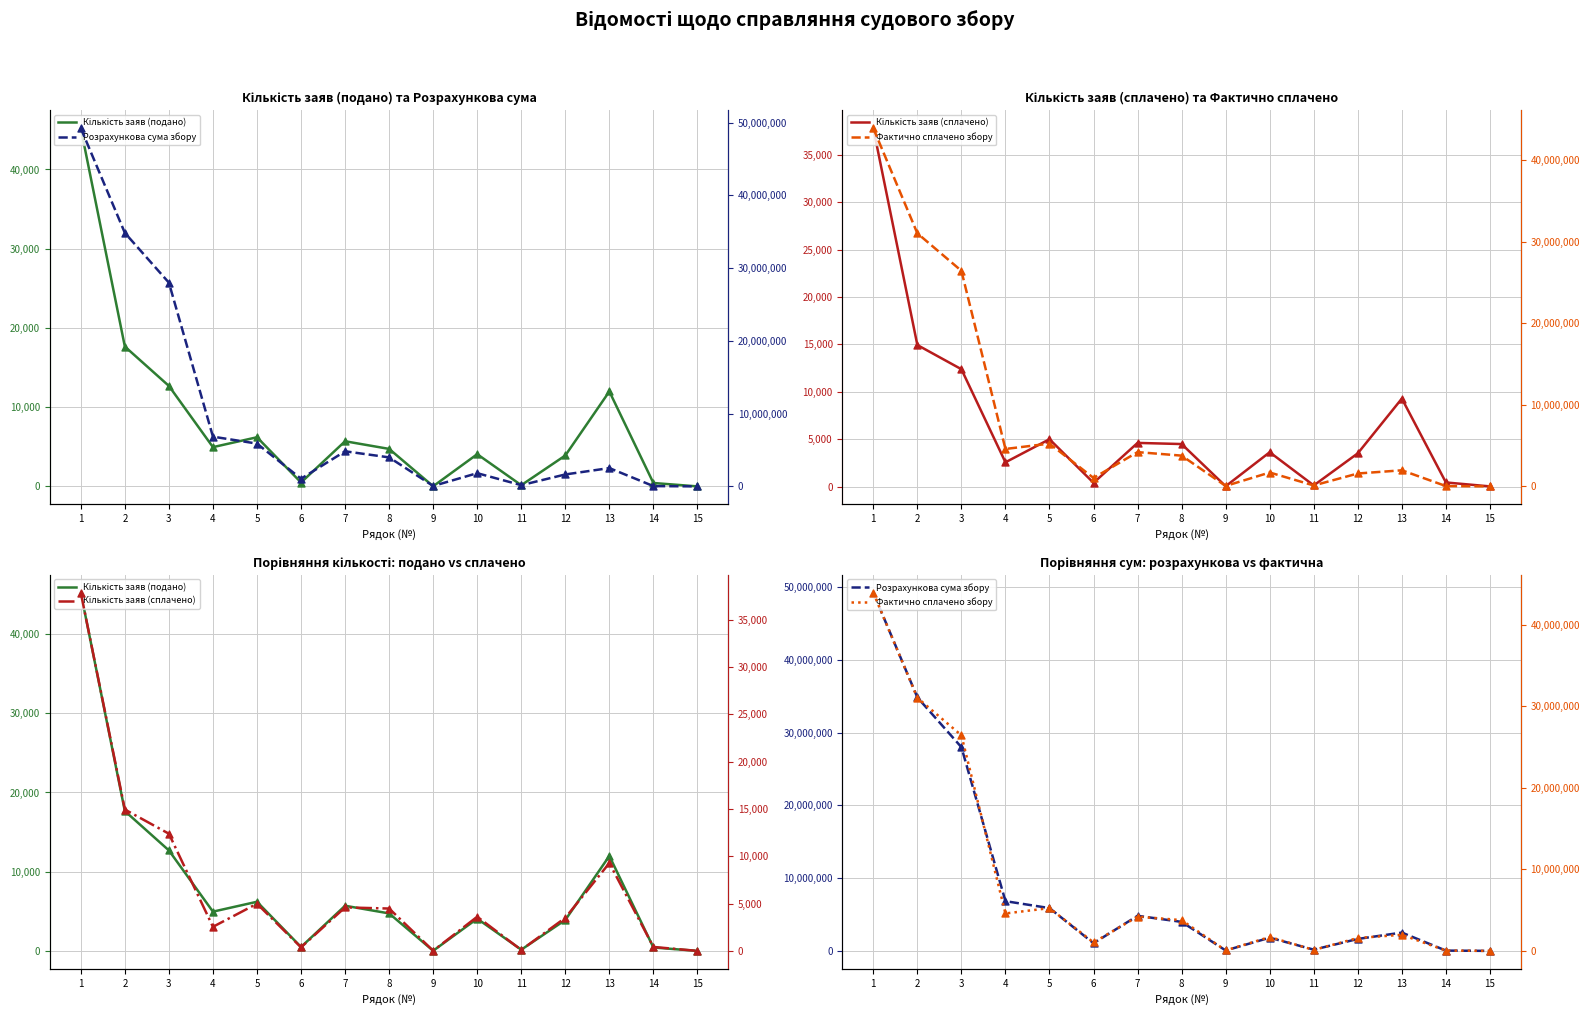

Is the value of Кількість заяв (подано) at 12 greater than the value of Фактично сплачено збору at 1?

No